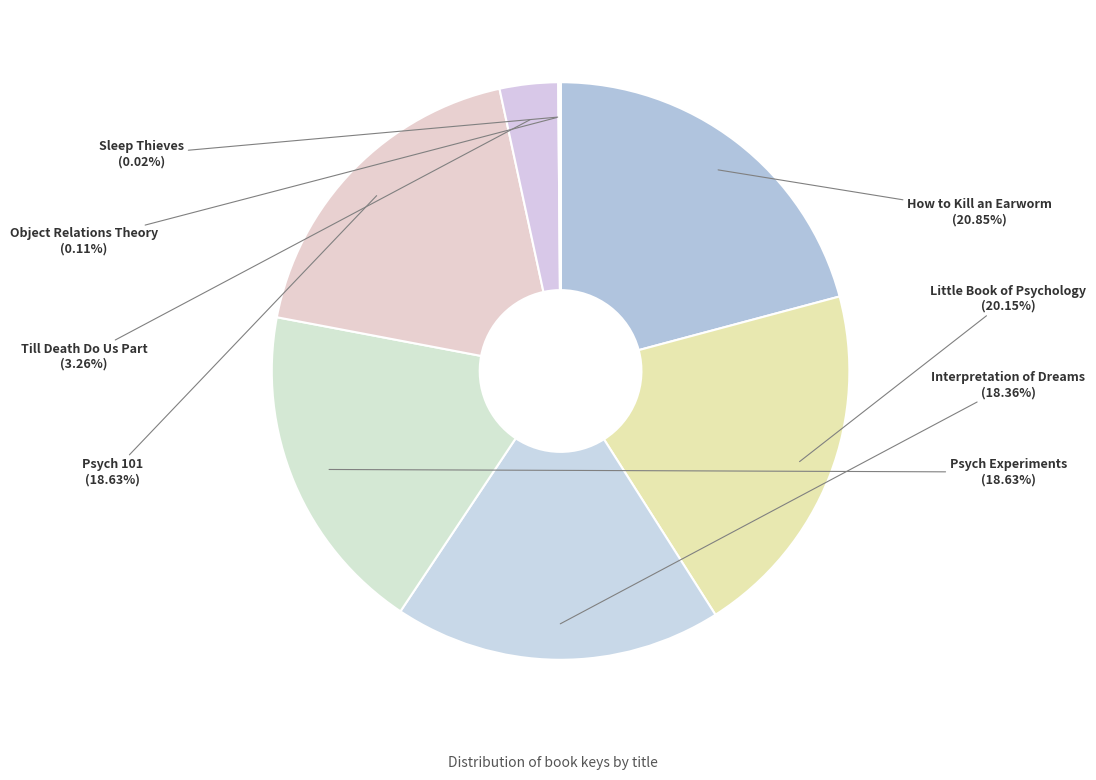

What is the largest slice in the pie chart?

How to Kill an Earworm